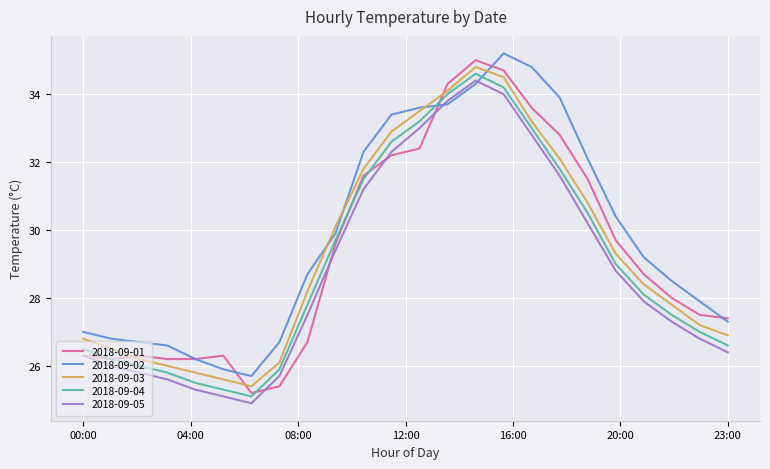

What is the lowest value of the 2018-09-05 series?

24.9